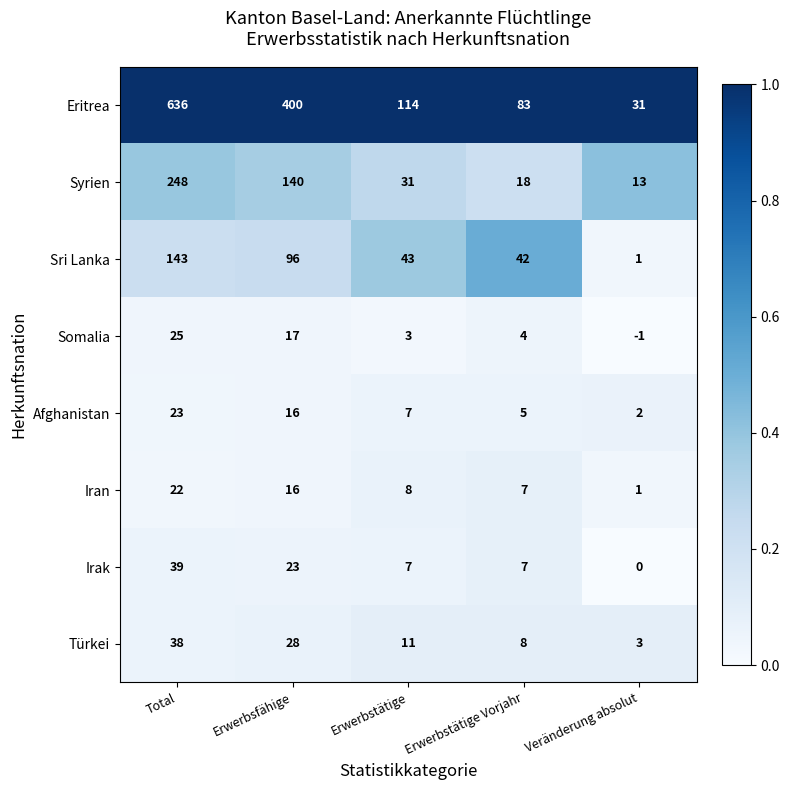

Which category has the lowest value across all series?

Veränderung absolut